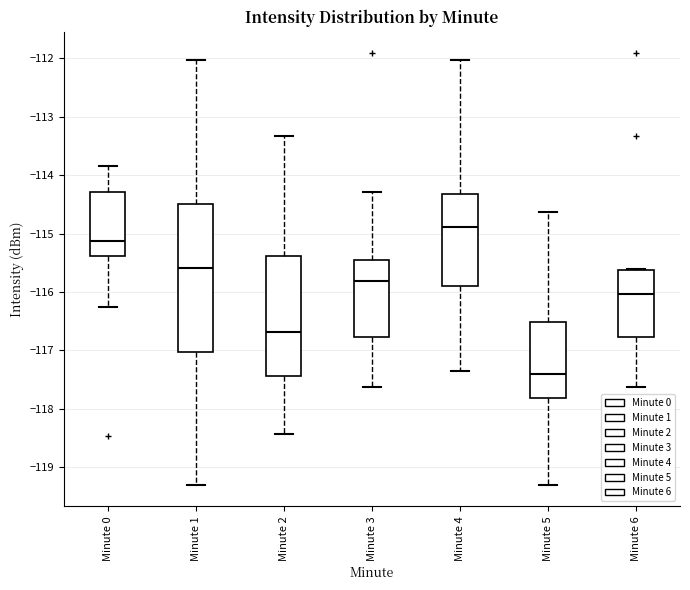

Reading left to right, read every box against the y-axis: the position of its median line, the range the box covers, and the ends of its whiskers. The values are not printed on the chart, so give them approximately, as read against the axis.

Minute 0: median -115.1, box -115.4 to -114.3, whiskers -116.2 to -113.8
Minute 1: median -115.6, box -117.0 to -114.5, whiskers -119.3 to -112.0
Minute 2: median -116.7, box -117.4 to -115.4, whiskers -118.4 to -113.3
Minute 3: median -115.8, box -116.8 to -115.4, whiskers -117.6 to -114.3
Minute 4: median -114.9, box -115.9 to -114.3, whiskers -117.3 to -112.0
Minute 5: median -117.4, box -117.8 to -116.5, whiskers -119.3 to -114.6
Minute 6: median -116.0, box -116.8 to -115.6, whiskers -117.6 to -115.6